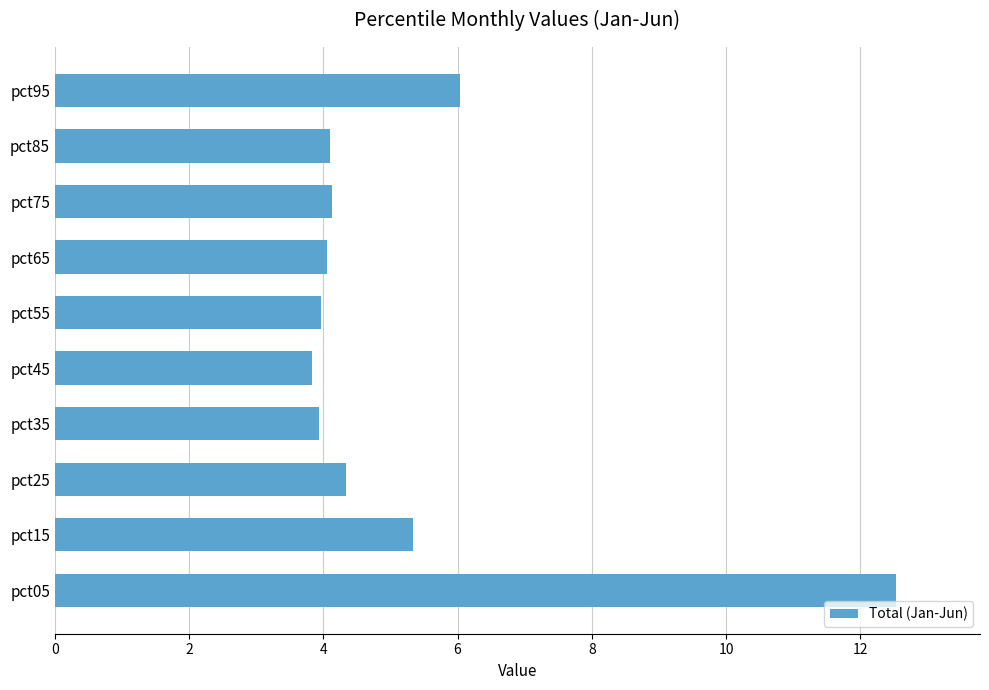

Is it true that the value at pct45 is 1.5?

False